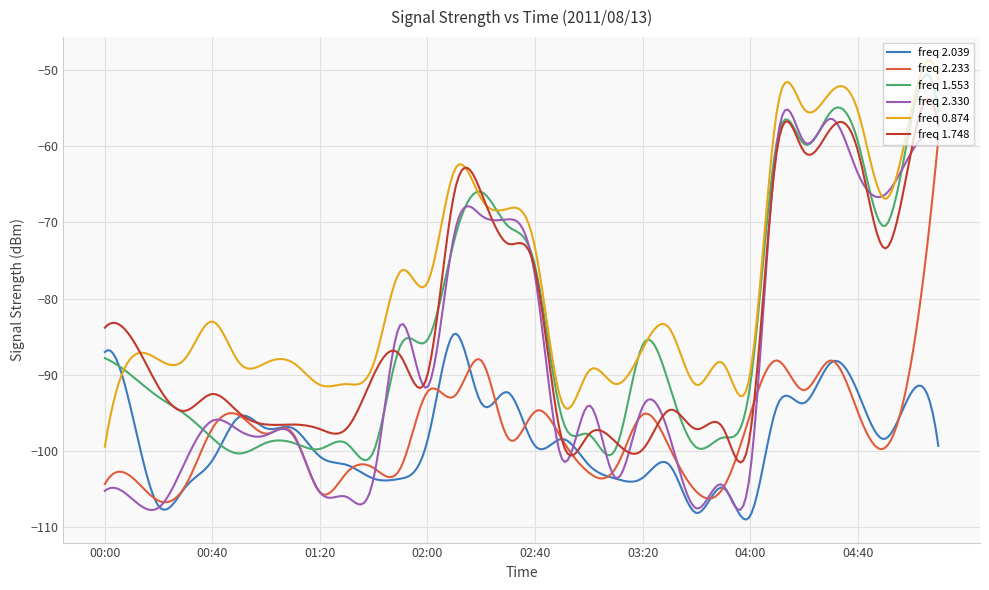

What is the minimum value for freq 2.330?

-107.7